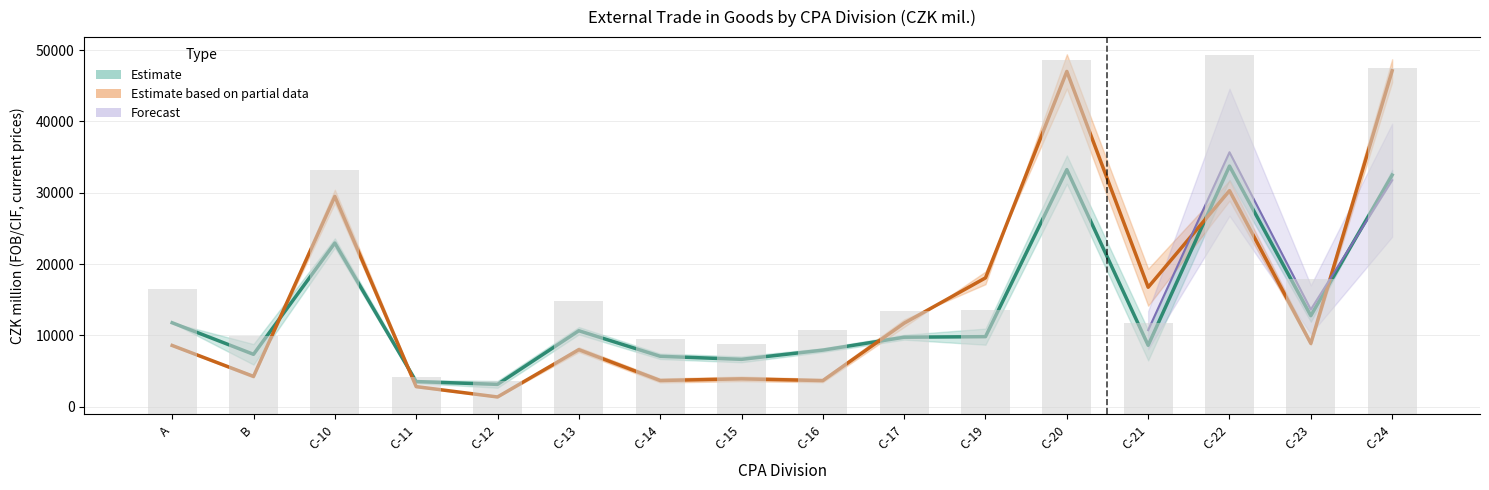

Which label corresponds to the largest value in the chart?

C-22